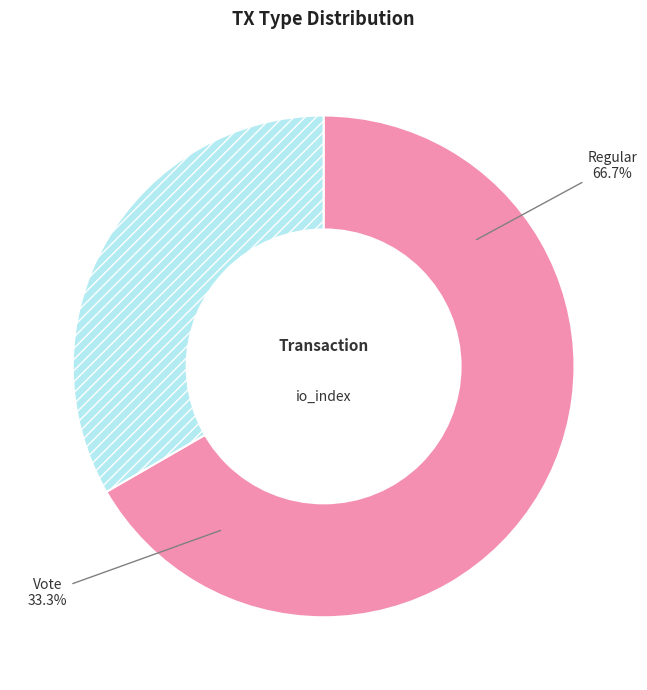

To the nearest percent, what is the combined percentage of Regular and Vote?

100%